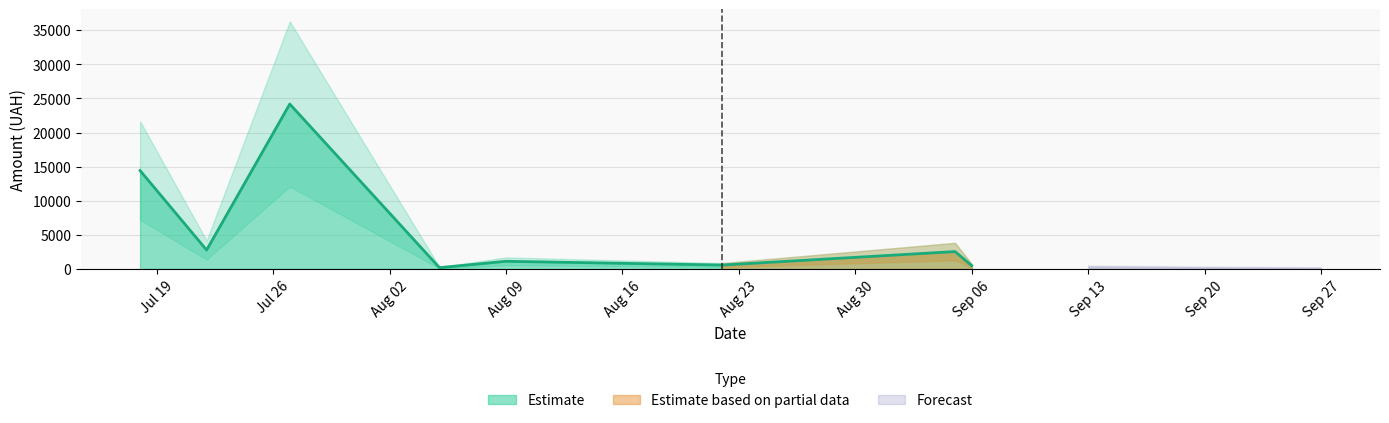

What is the sum of all Estimate_lower values?

23182.8